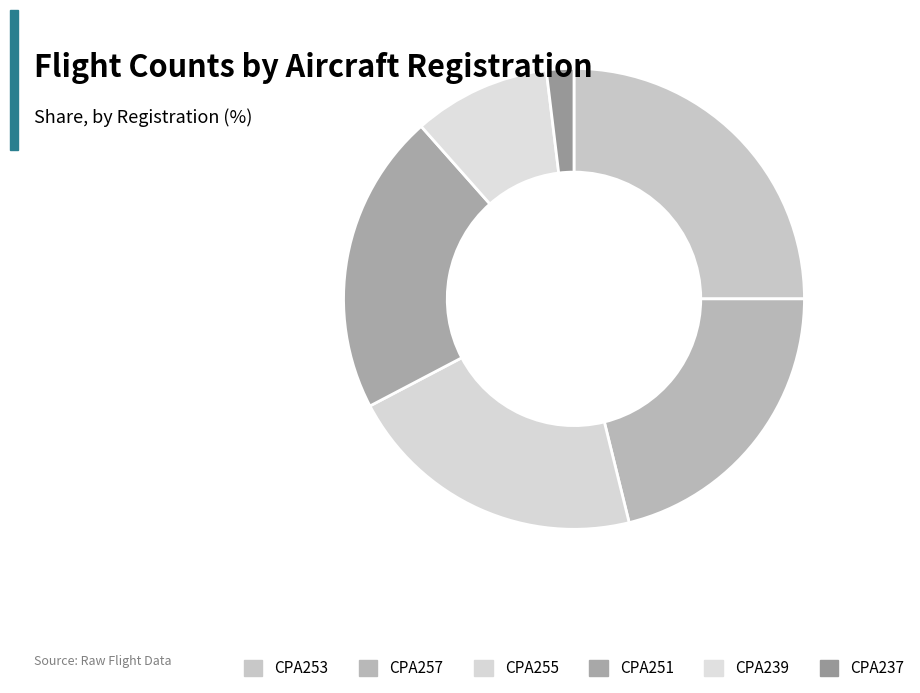

How many segments does this pie chart have?

6